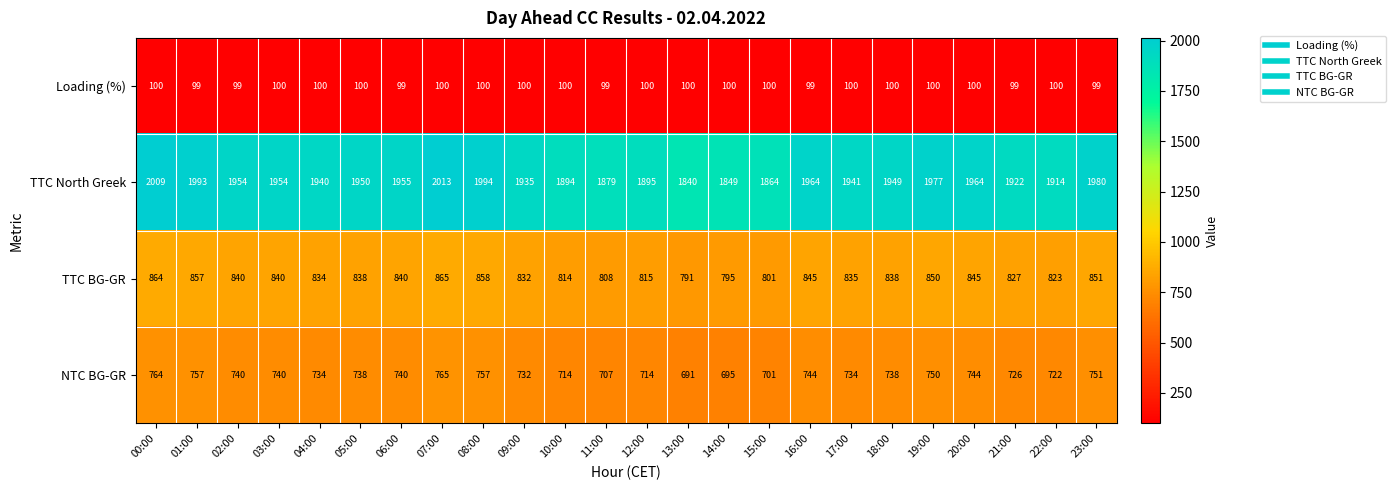

How many data points in NTC BG-GR are less than 738?

11